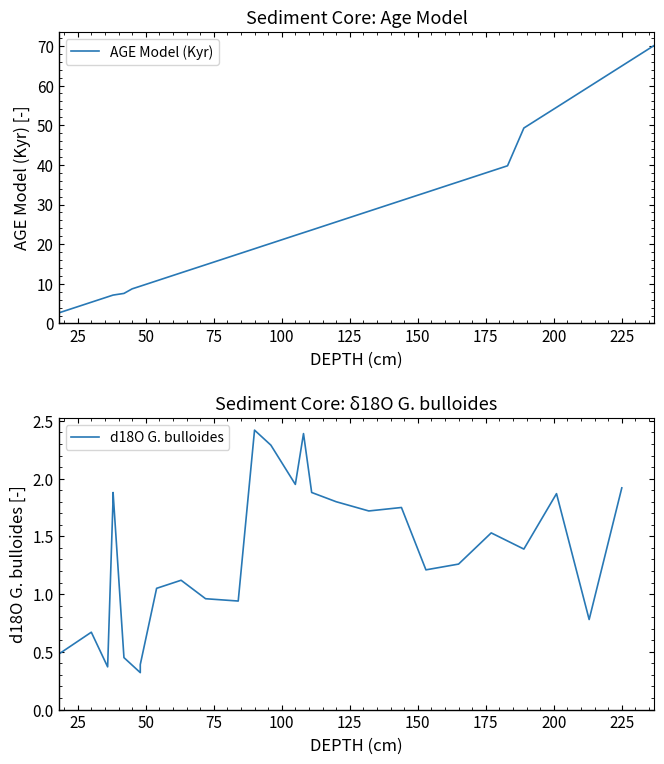

How many lines are shown in the chart?

1